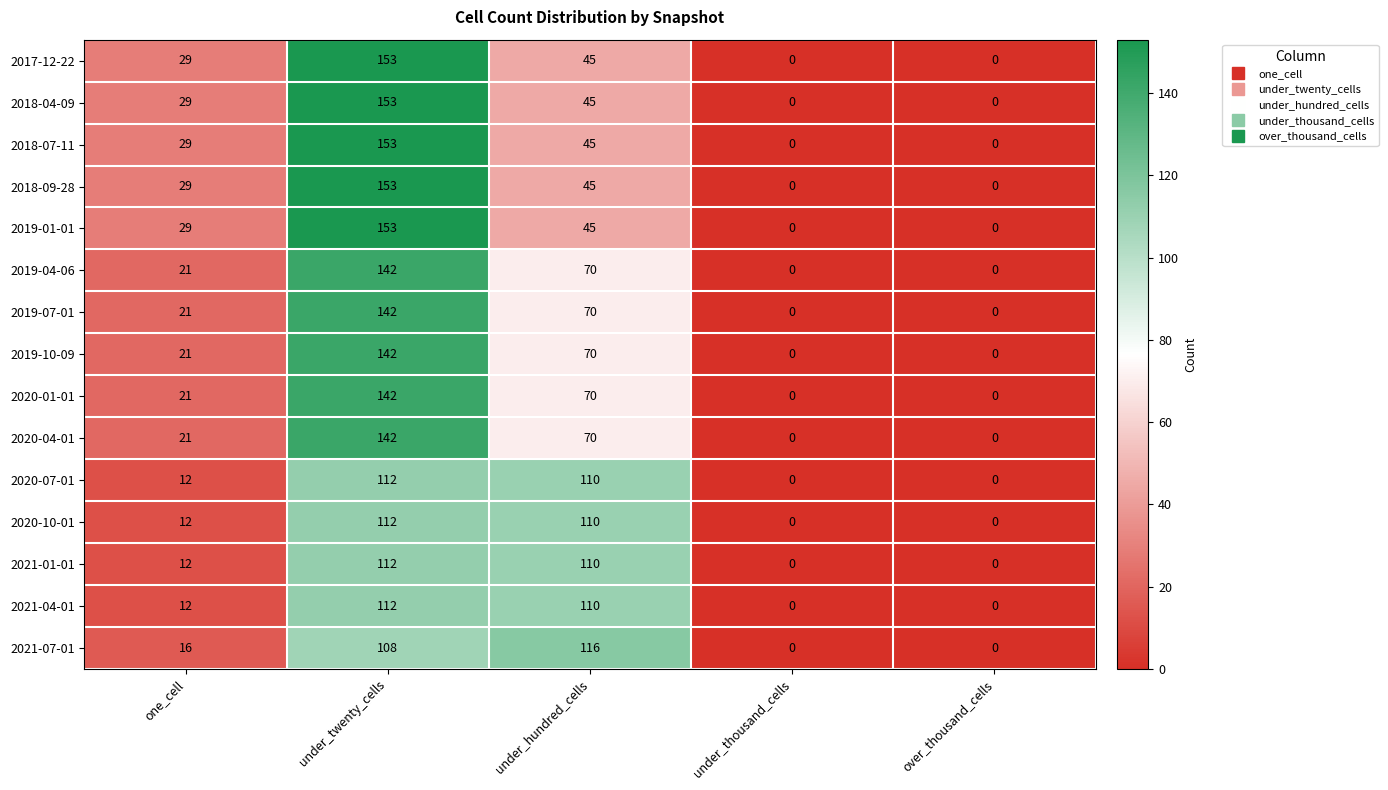

How many 2020-04-01 values are between 0 and 70?

4